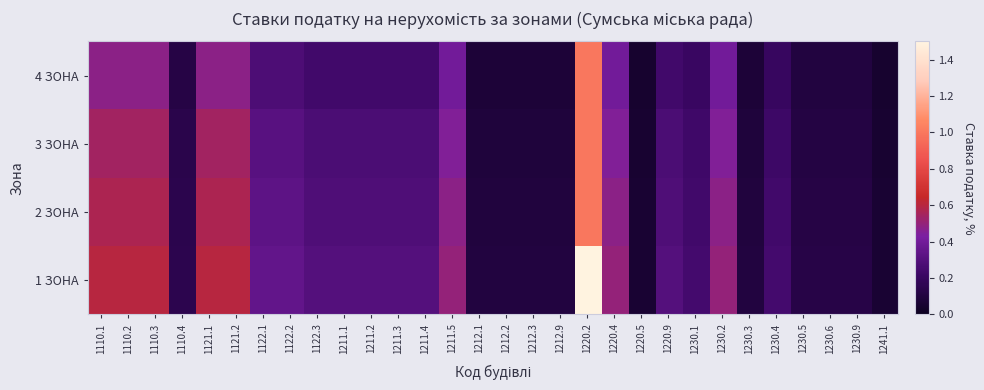

What is the difference between the highest and lowest values at 1110.1?

0.1